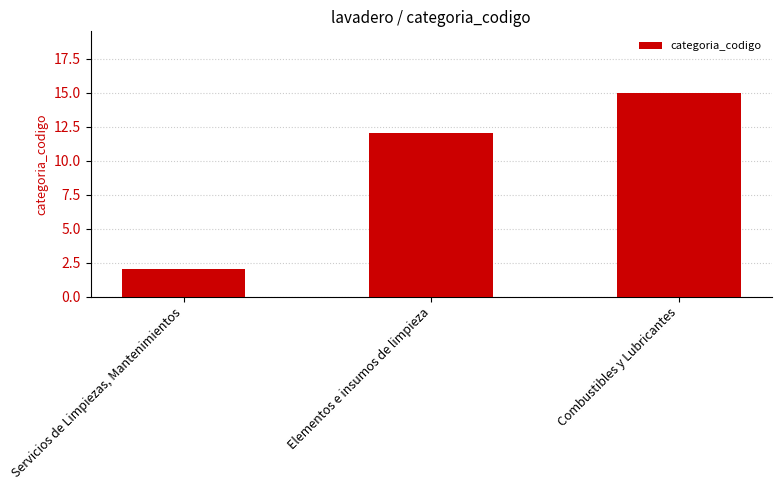

The value at Elementos e insumos de limpieza is 4. True or false?

False